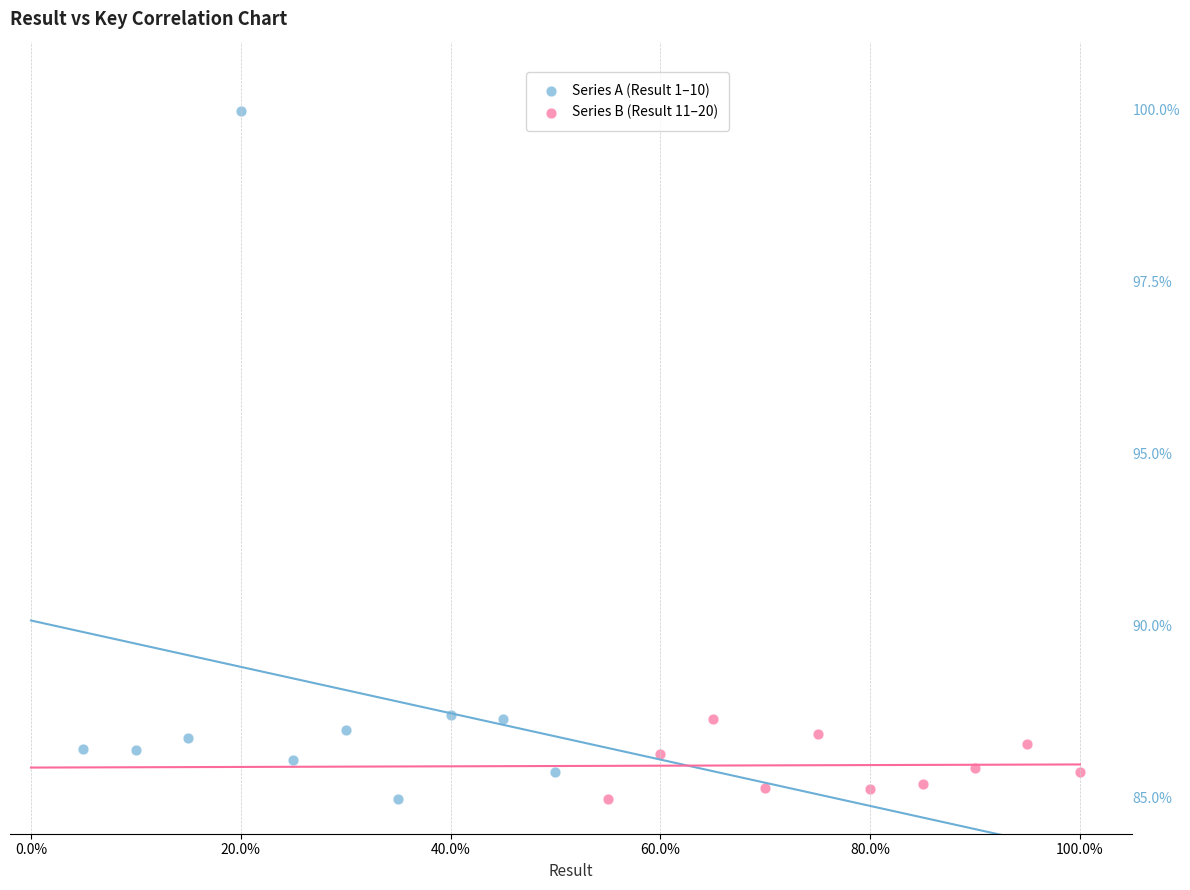

Which series has the largest Y range (max minus min)?

Series A (Result 1–10)